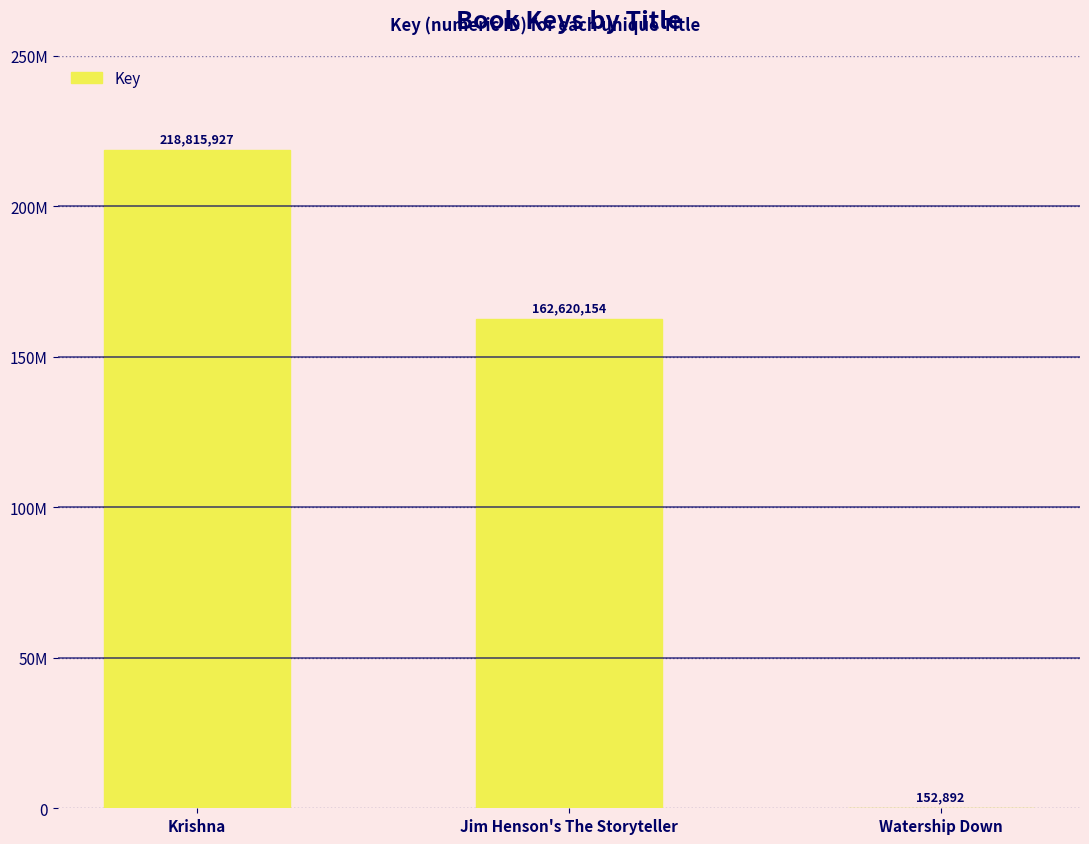

Between Krishna and Watership Down, which is larger?

Krishna